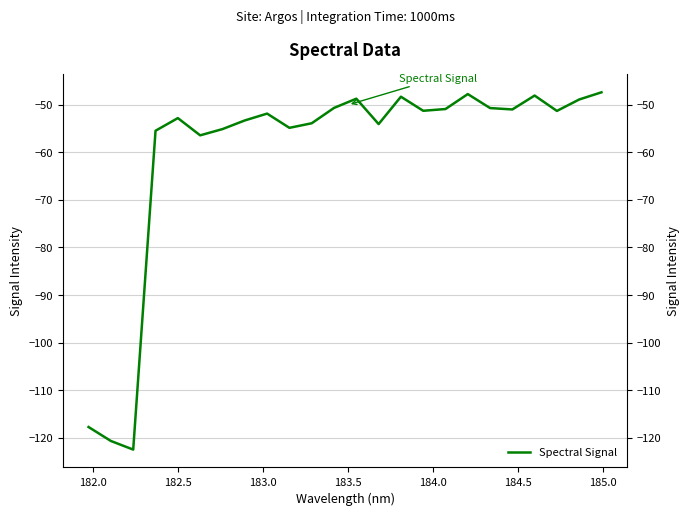

Reading right to left, what are all the values shown in this chart?

-47.4	-48.9	-51.3	-48.0	-51.0	-50.7	-47.7	-50.9	-51.2	-48.3	-54.0	-48.7	-50.6	-53.9	-54.8	-51.8	-53.3	-55.1	-56.4	-52.8	-55.4	-122.5	-120.7	-117.8